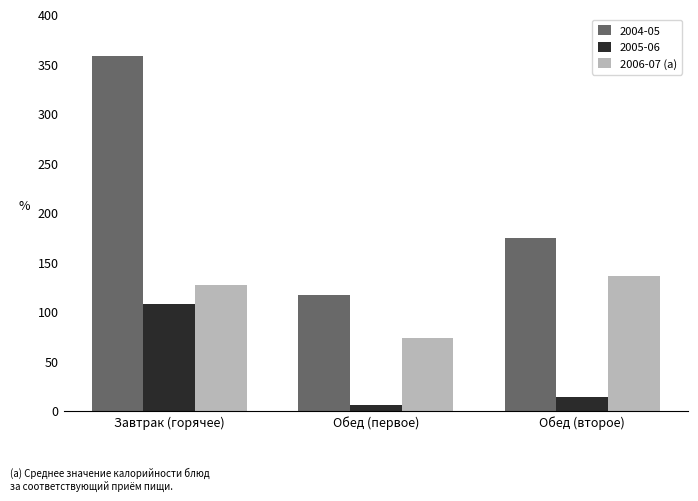

Which series has the widest spread of values?

2004-05